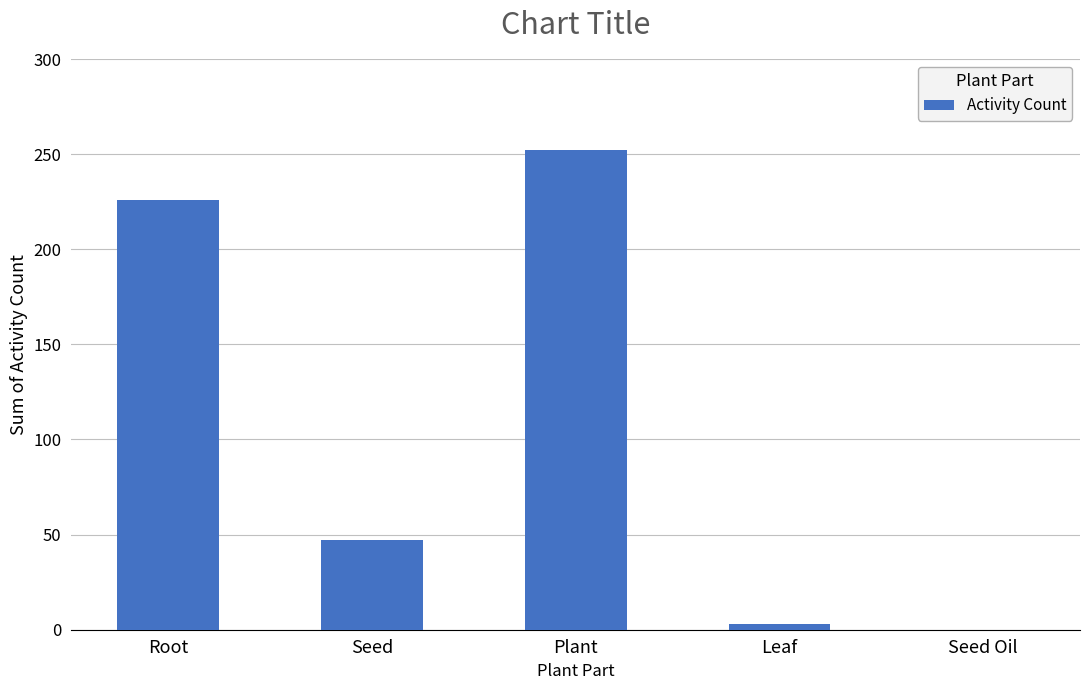

Where does the data first go above 47?

Root